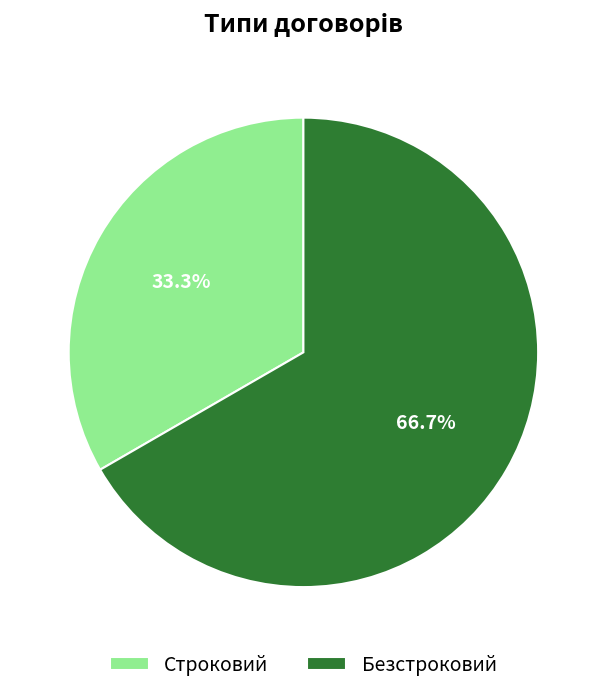

Approximately how many times larger is the value at Строковий compared to Безстроковий?

0.5